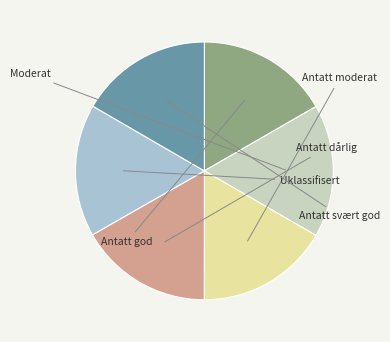

Is there any slice that represents more than half of the pie?

No